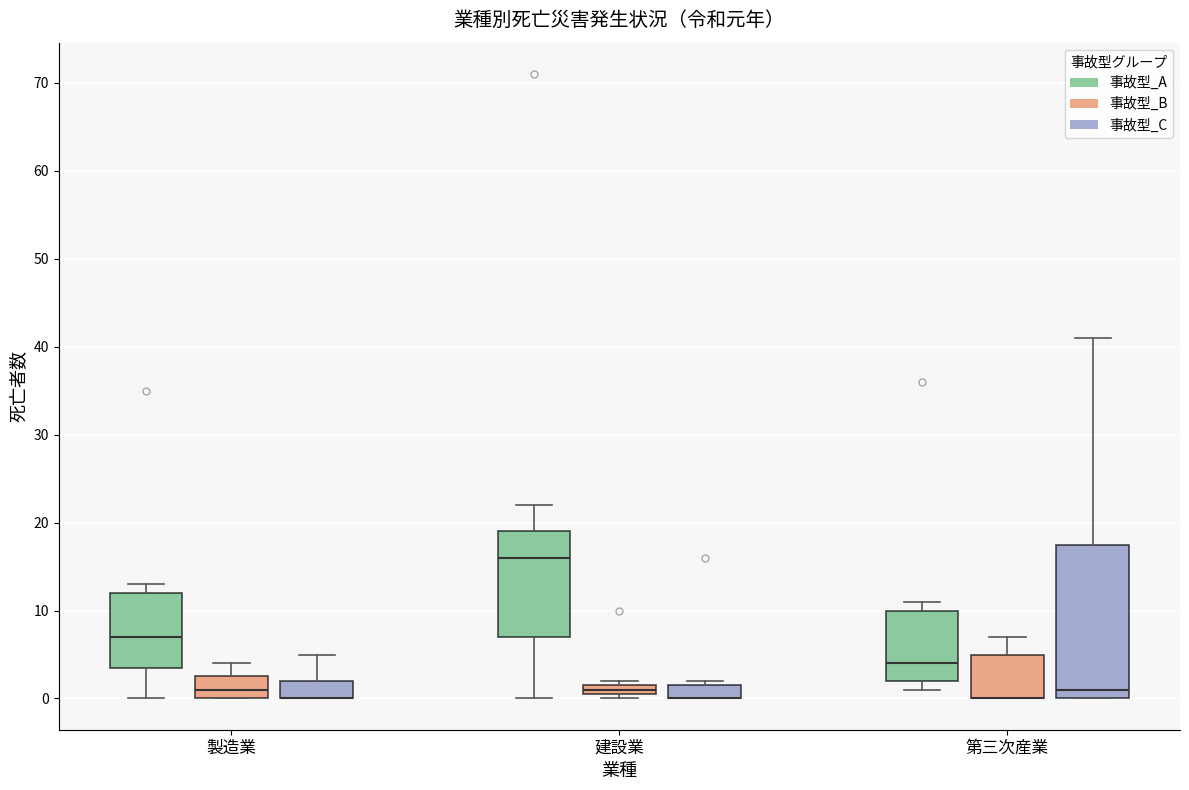

Where is the upper edge of the box for 建設業 (事故型_B) on the y-axis? The values are not printed on the chart, so give them approximately, as read against the axis.

2